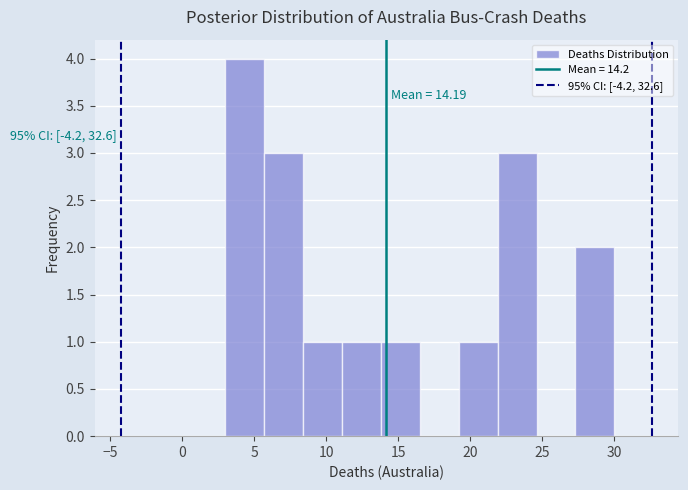

Over which range of the x-axis is the bar tallest?

3.0 to 5.7